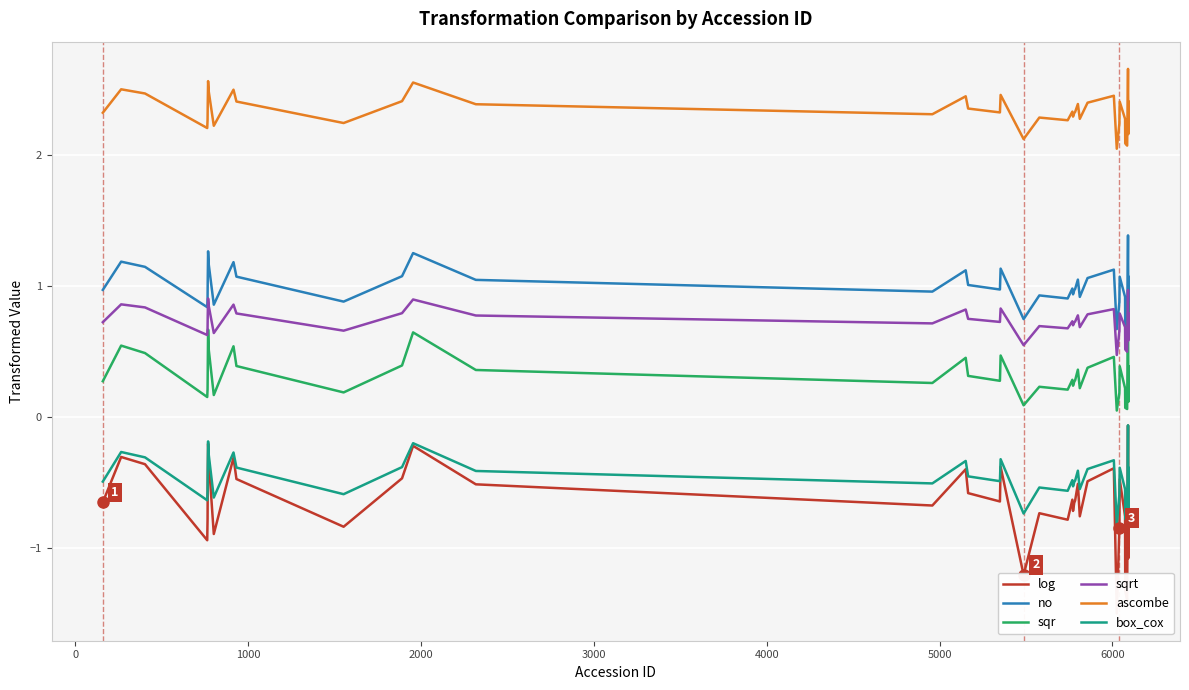

What is the greatest value displayed?

2.7